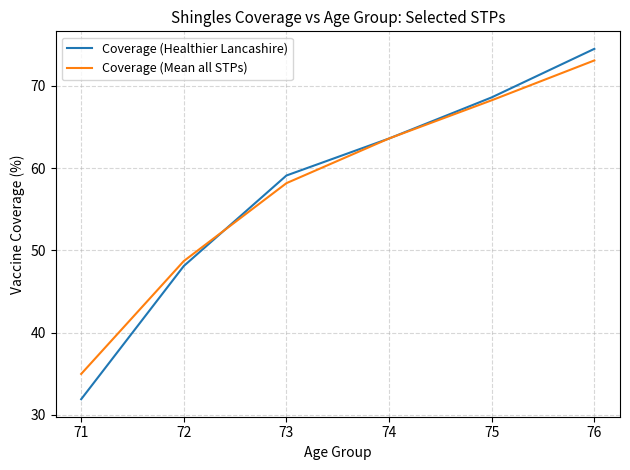

How many lines are shown in the chart?

2